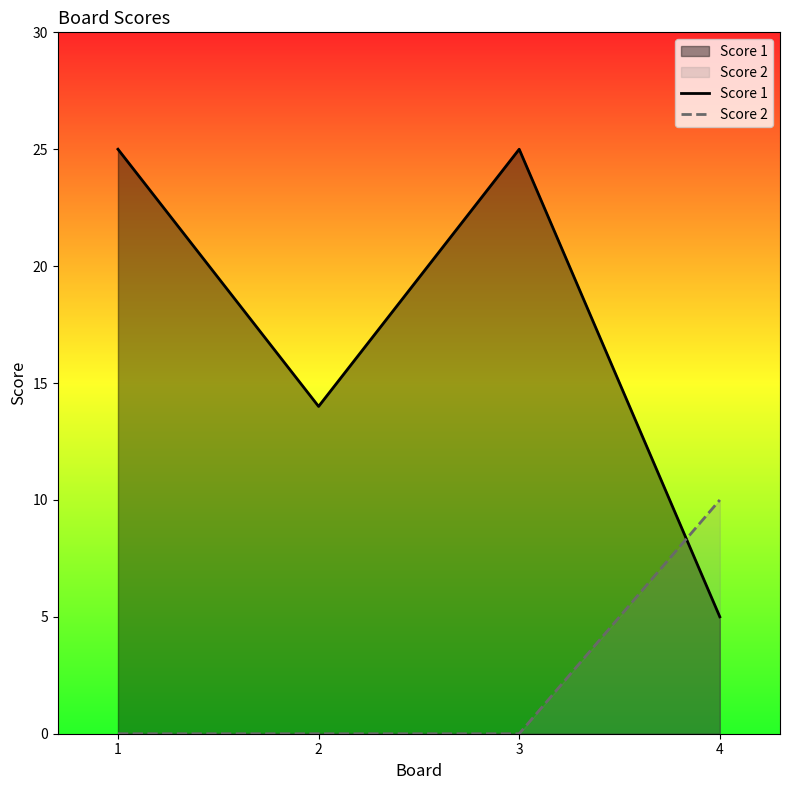

In Score 1, how many points are higher than both neighbors (excluding endpoints)?

1